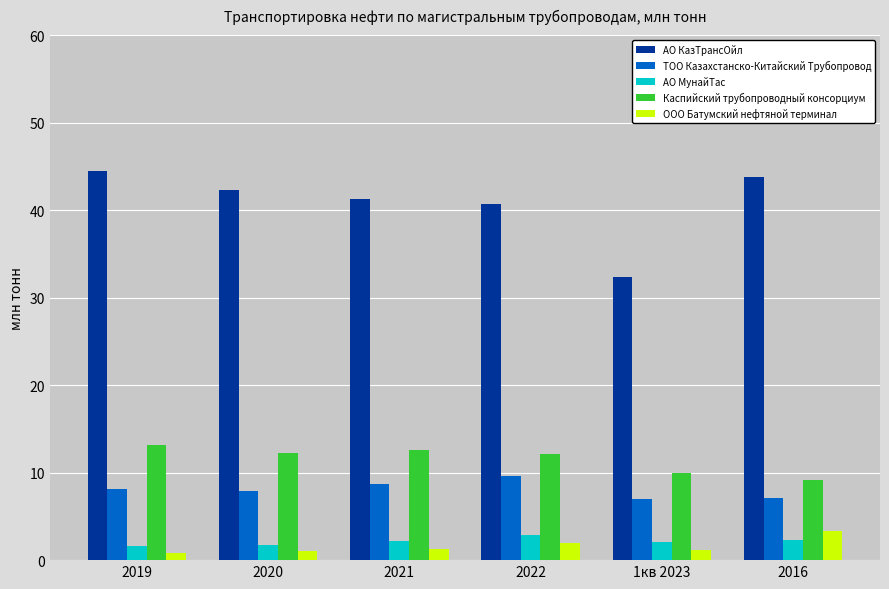

What is the value of the ТОО Казахстанско-Китайский Трубопровод bar at the 4th from the left?

9.6